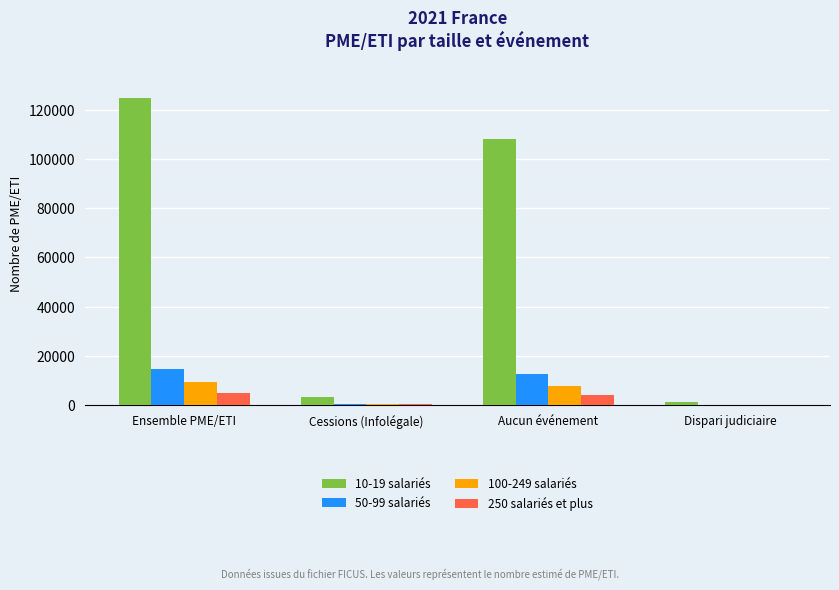

True or false: 250 salariés et plus has a value of 3900.0 at Aucun événement.

True